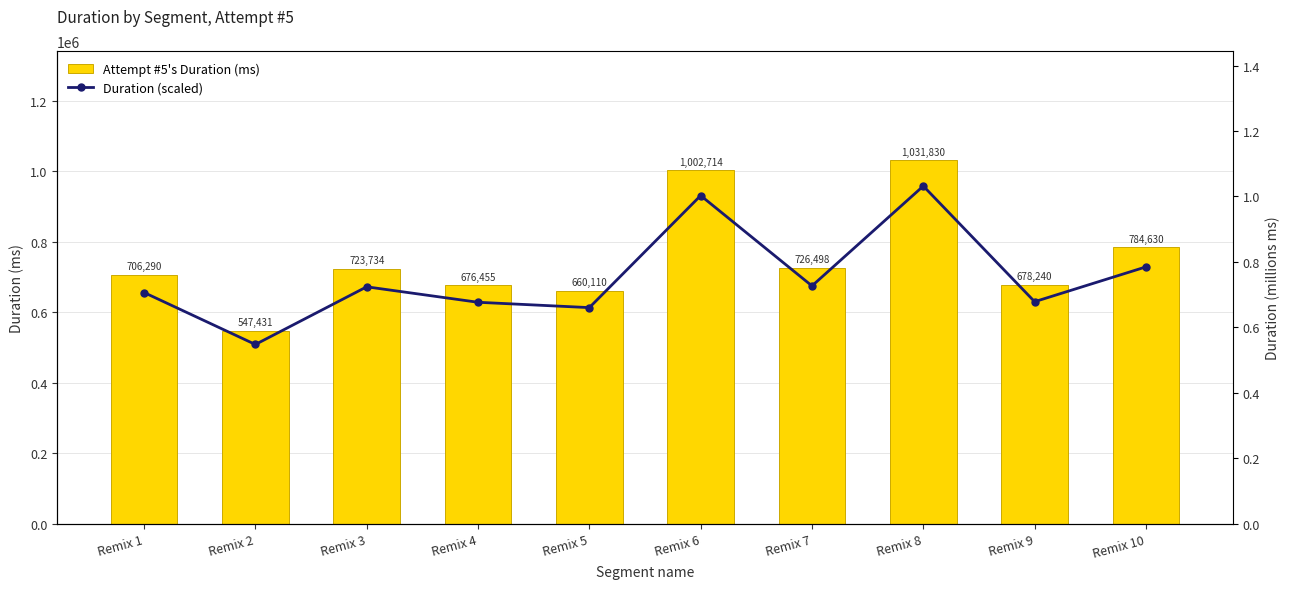

Rank the series at Remix 8 from lowest to highest value.

Duration (scaled), Attempt #5's Duration (ms)